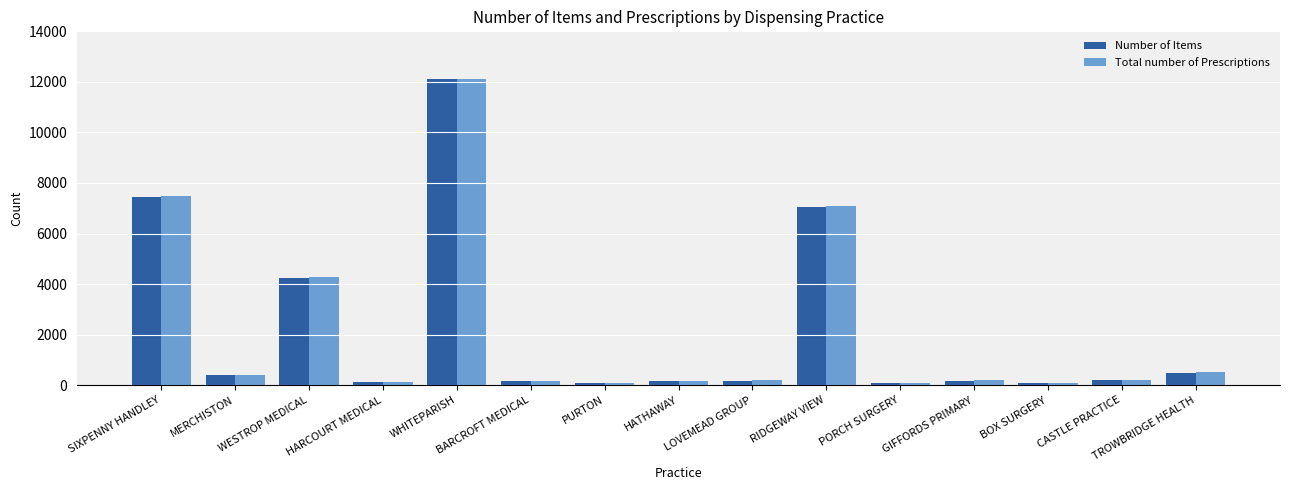

Does the chart contain stacked bars?

No